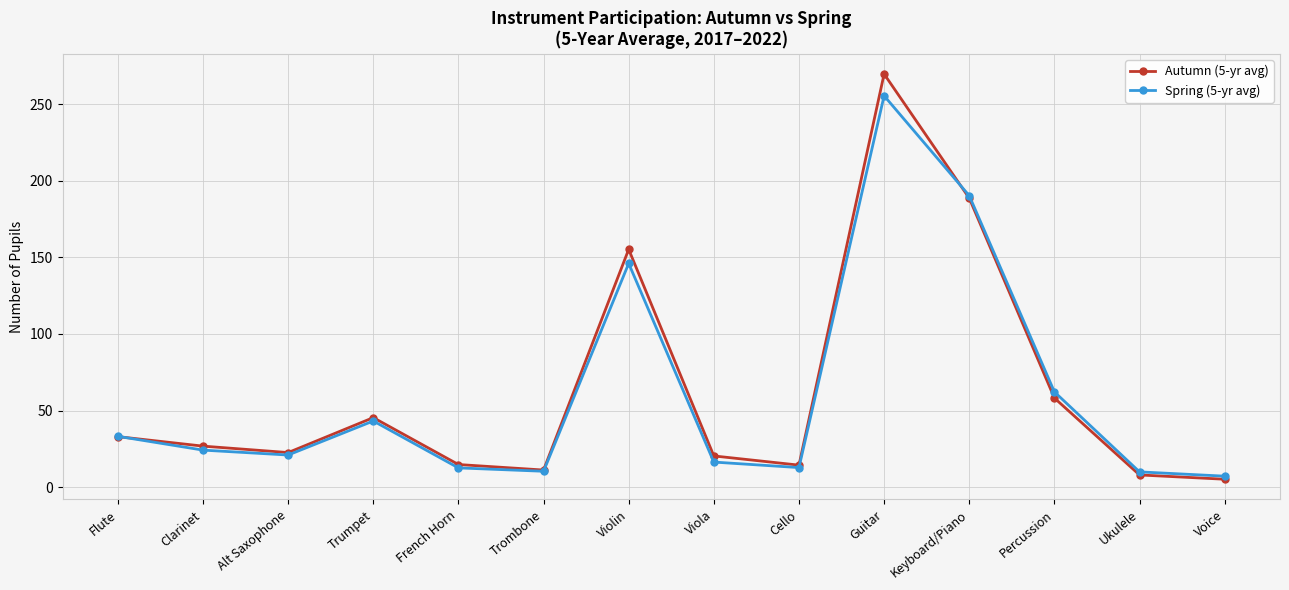

Where is the first local minimum for Autumn (5-yr avg)?

Alt Saxophone